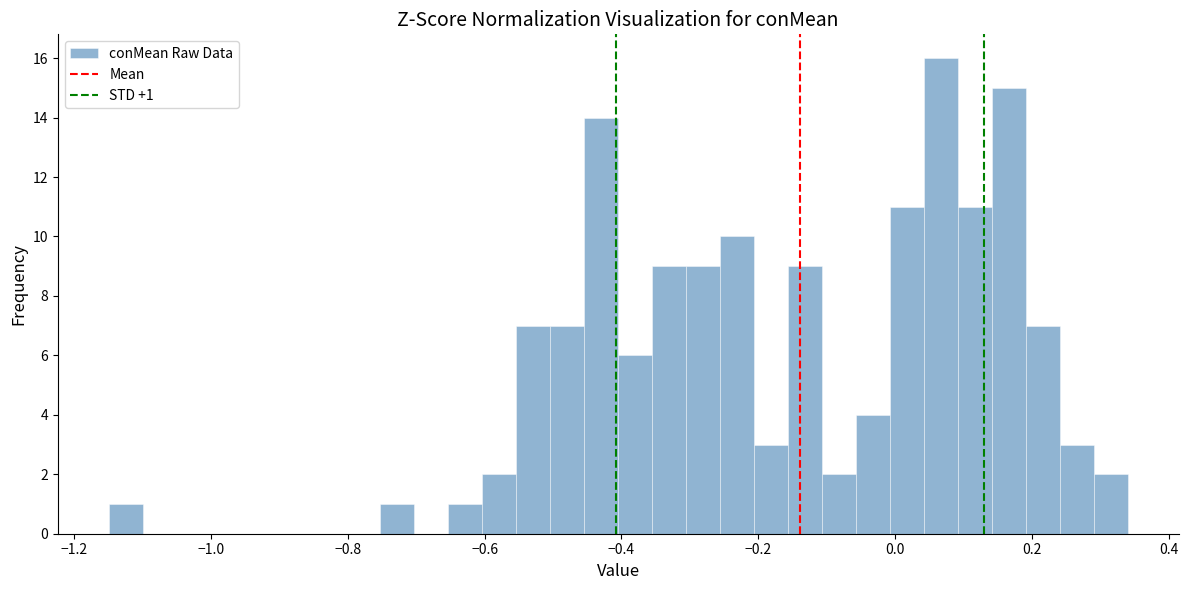

Read against the x-axis, roughly where is the centre of the tallest bar?

0.06